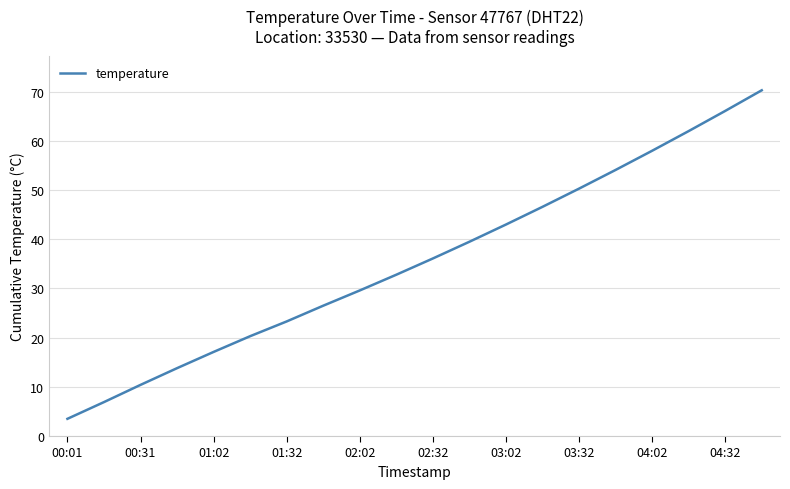

What is the smallest value displayed?

3.5